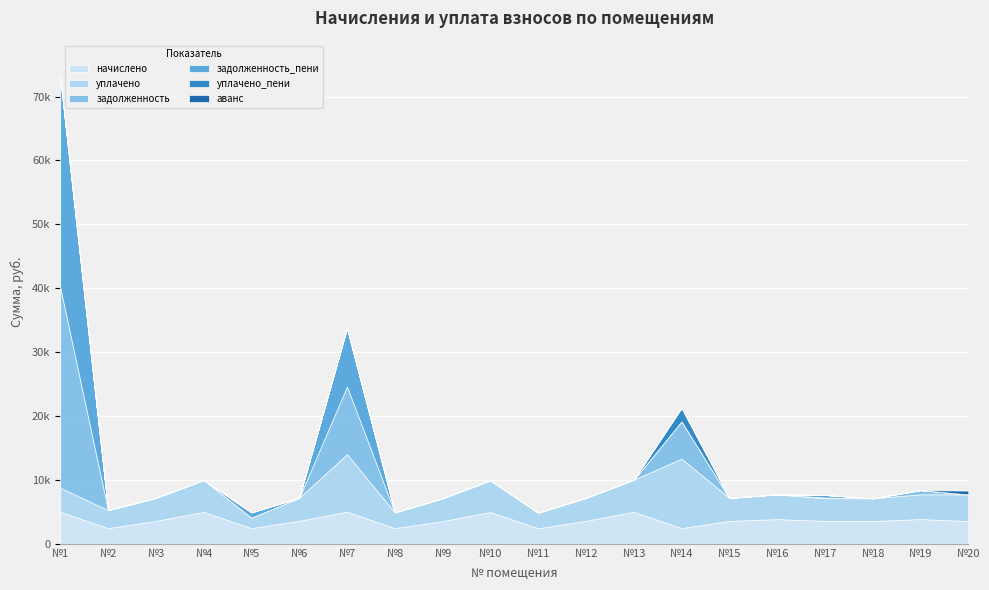

Which series has the widest spread of values?

задолженность_пени